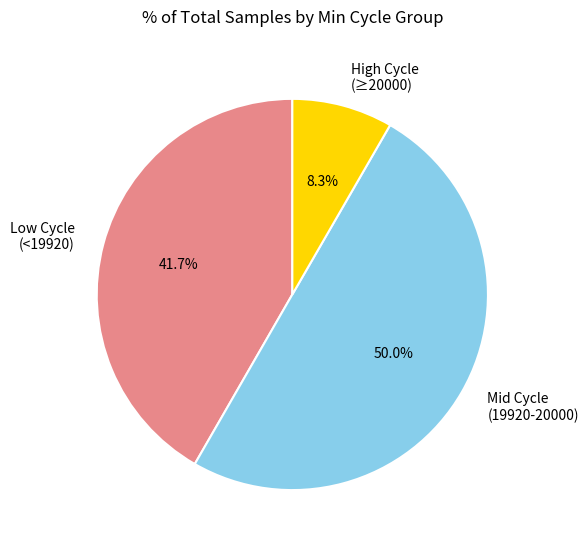

Which slice is the largest?

Mid Cycle (19920-20000)